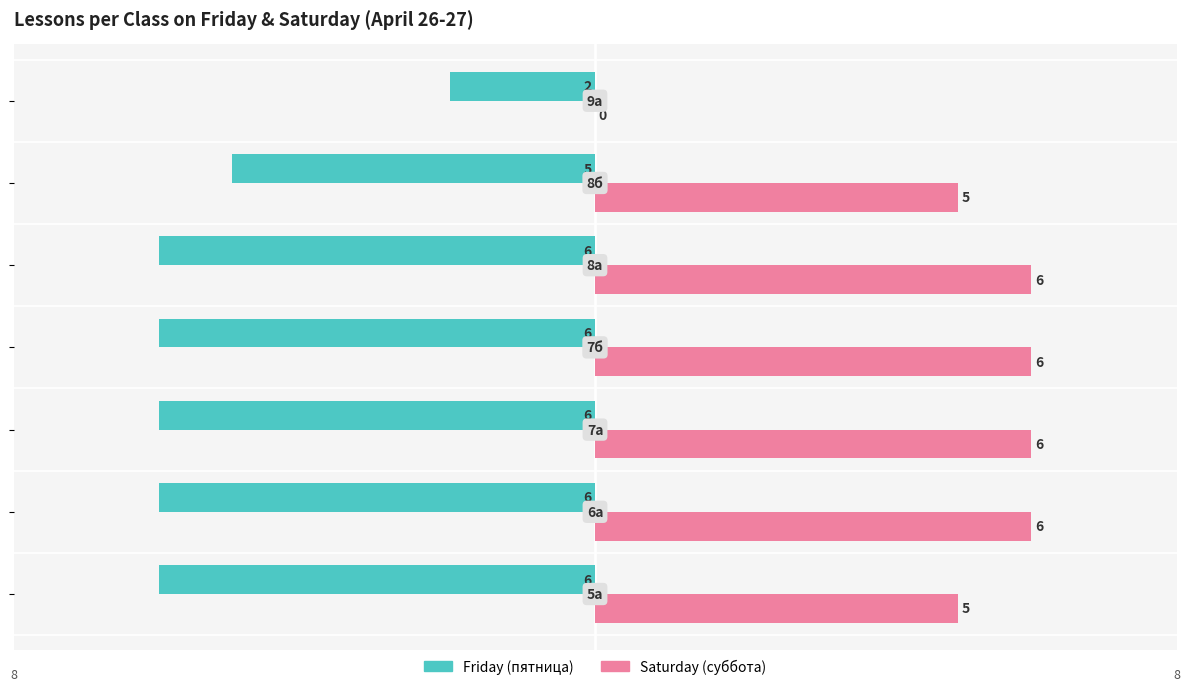

Which series has the largest total across all categories?

Saturday (суббота)